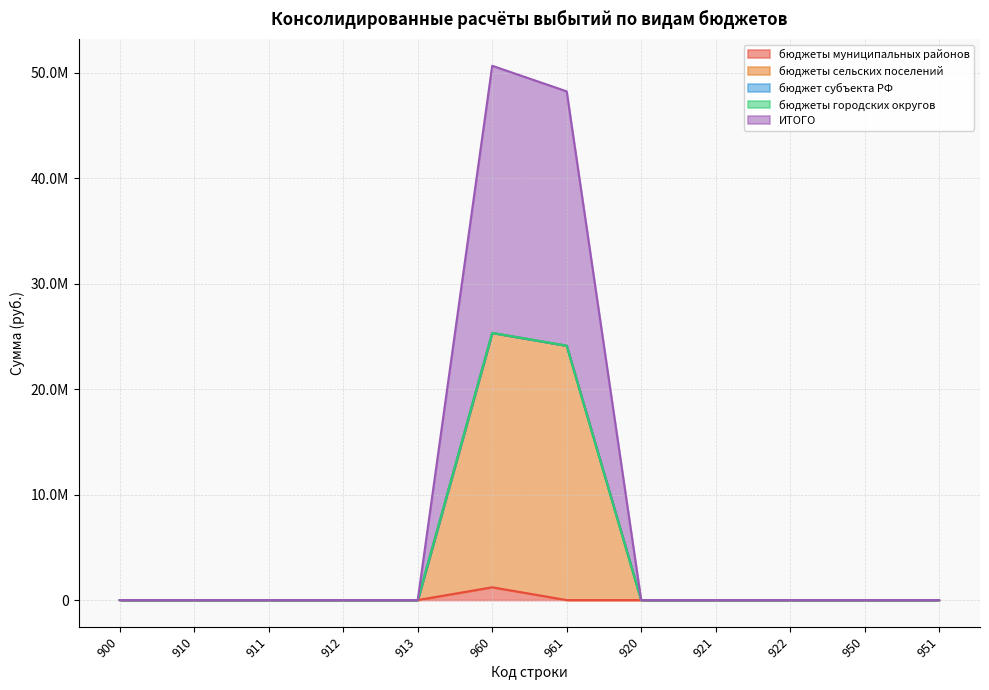

Between 911 and 913, which series saw the biggest shift?

бюджеты муниципальных районов